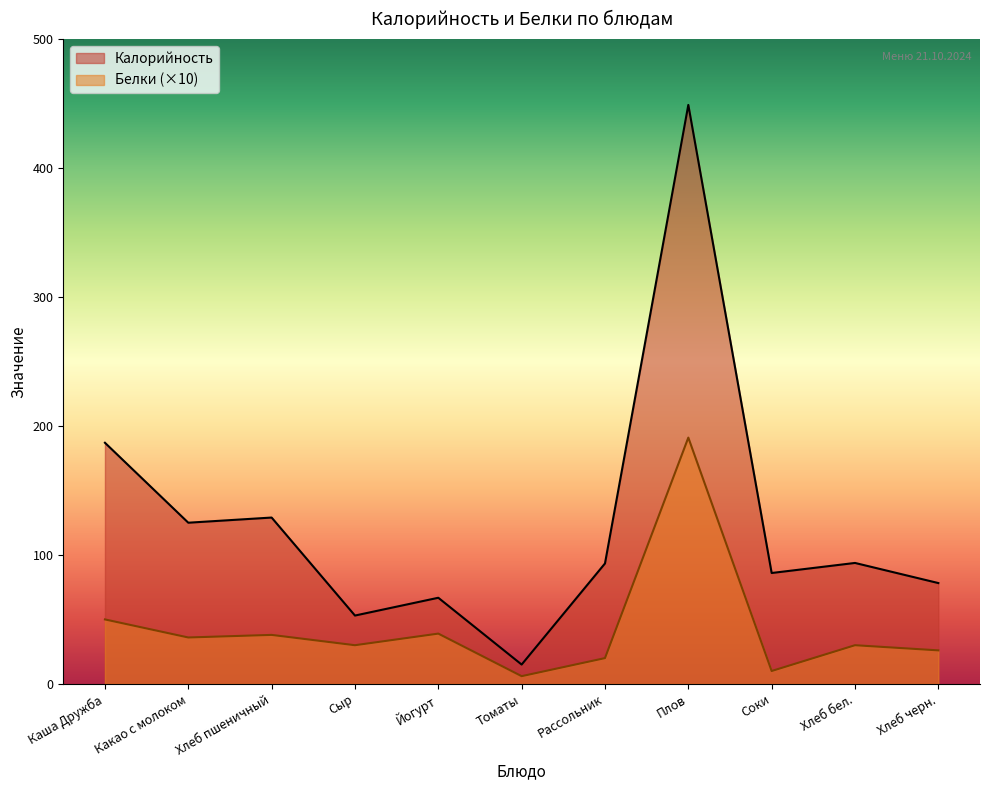

What is the difference between the Белки values at Какао с молоком and Плов?

155.0